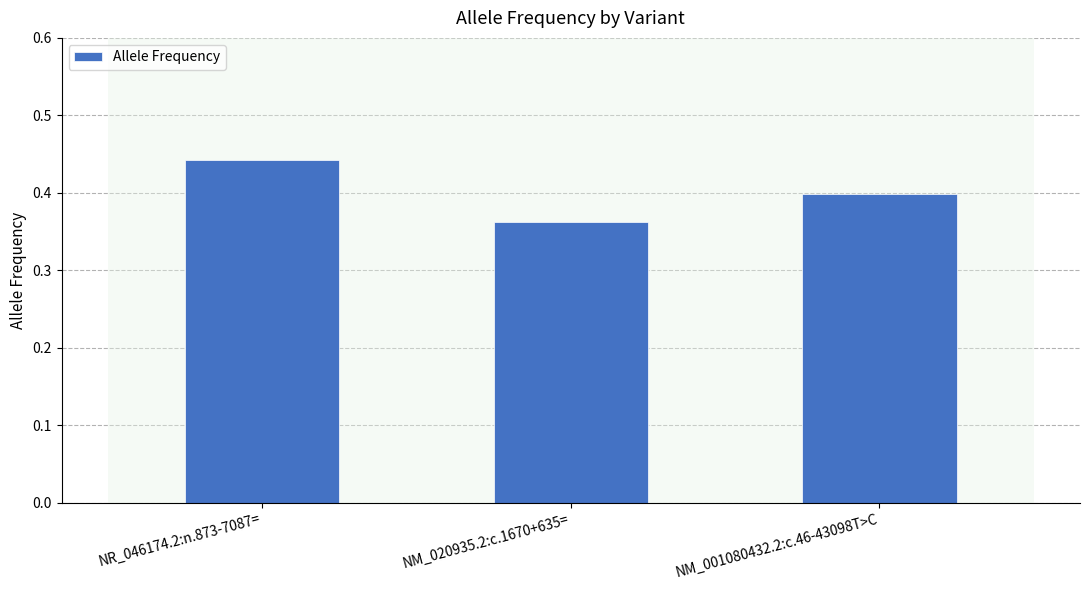

At which category does the chart reach its peak across all series?

NR_046174.2:n.873-7087=